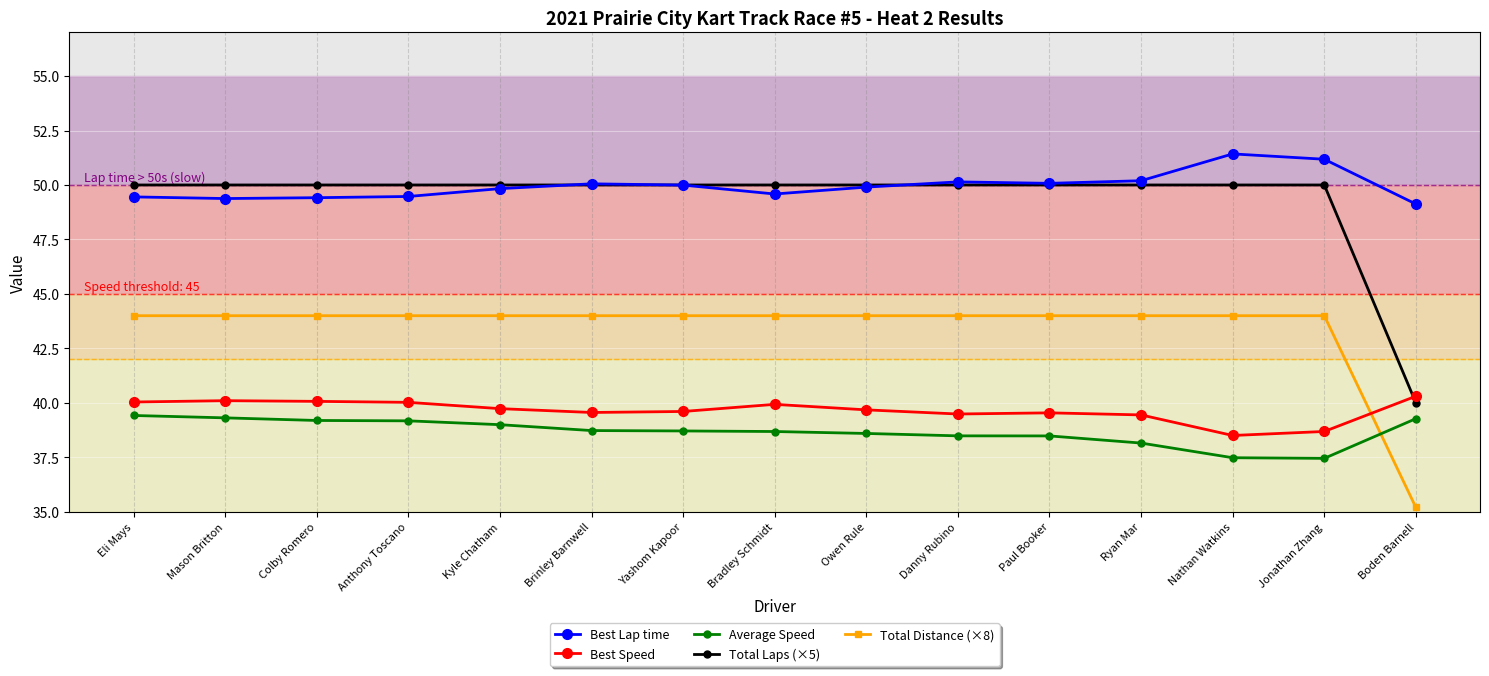

In Average Speed, how many points are lower than both neighbors (excluding endpoints)?

1